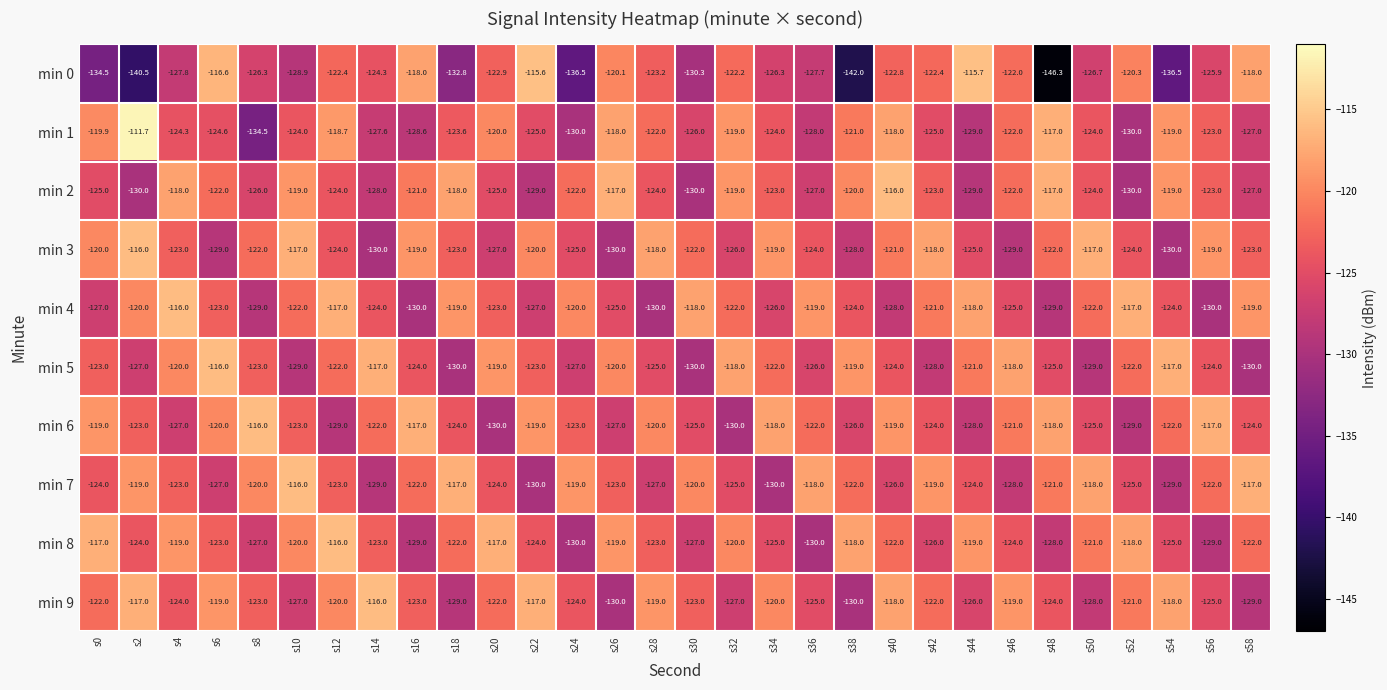

At which category is the sum across all series the highest?

s40